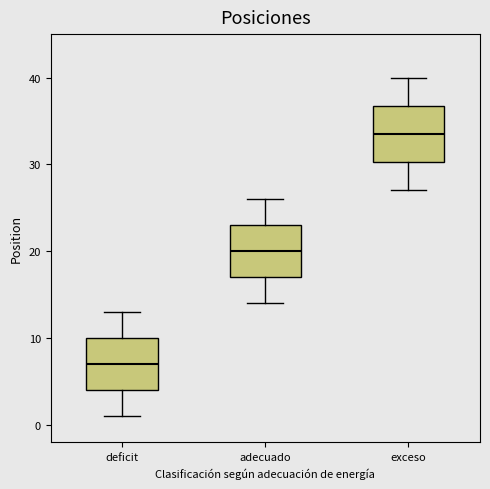

Reading left to right, transcribe this box plot: for each box, give where its median line is, the range the box spans, and where its two whiskers end, as read against the y-axis. The values are not printed on the chart, so give them approximately, as read against the axis.

deficit: median 7, box 4 to 10, whiskers 1 to 13
adecuado: median 20, box 17 to 23, whiskers 14 to 26
exceso: median 34, box 30 to 37, whiskers 27 to 40